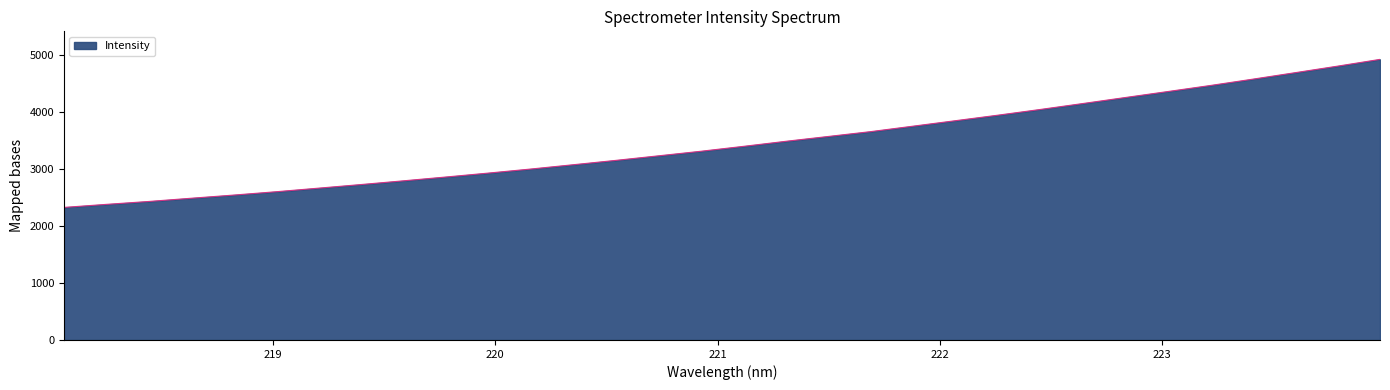

What is the minimum value shown in the chart?

2326.9